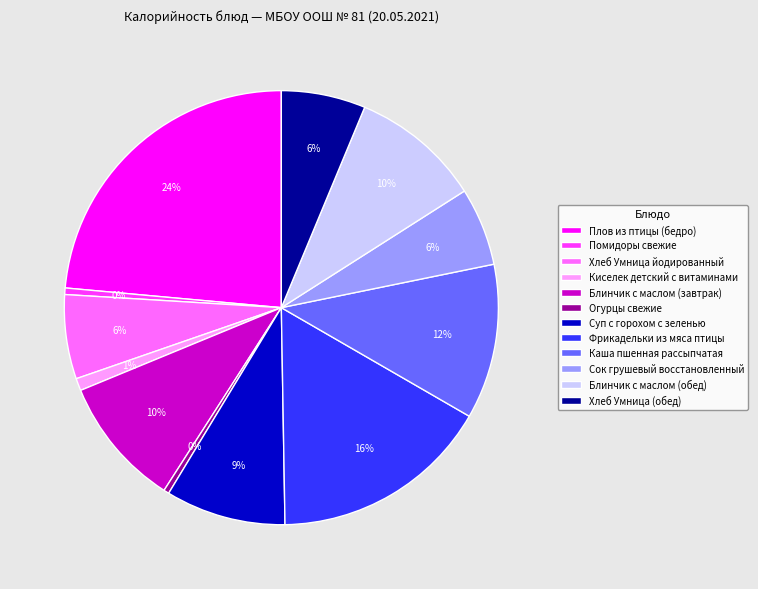

To the nearest percent, what is the average slice percentage?

8%